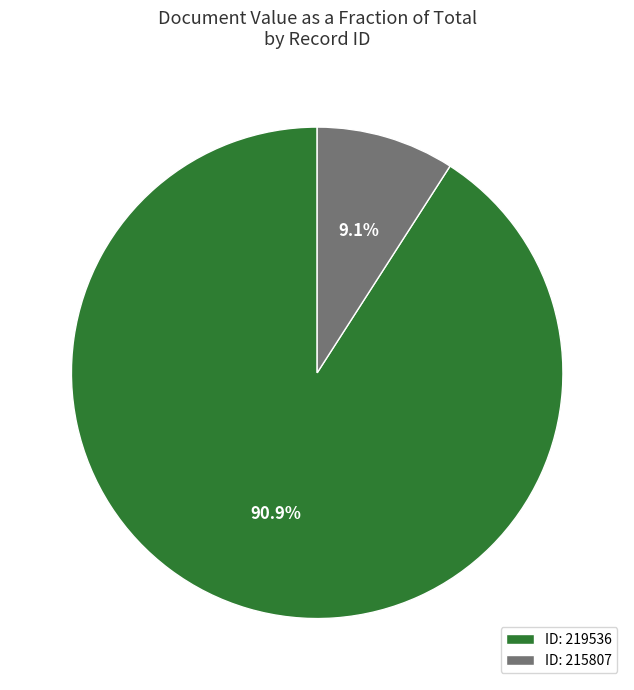

What percentage is NOT represented by ID: 215807?

90.9%